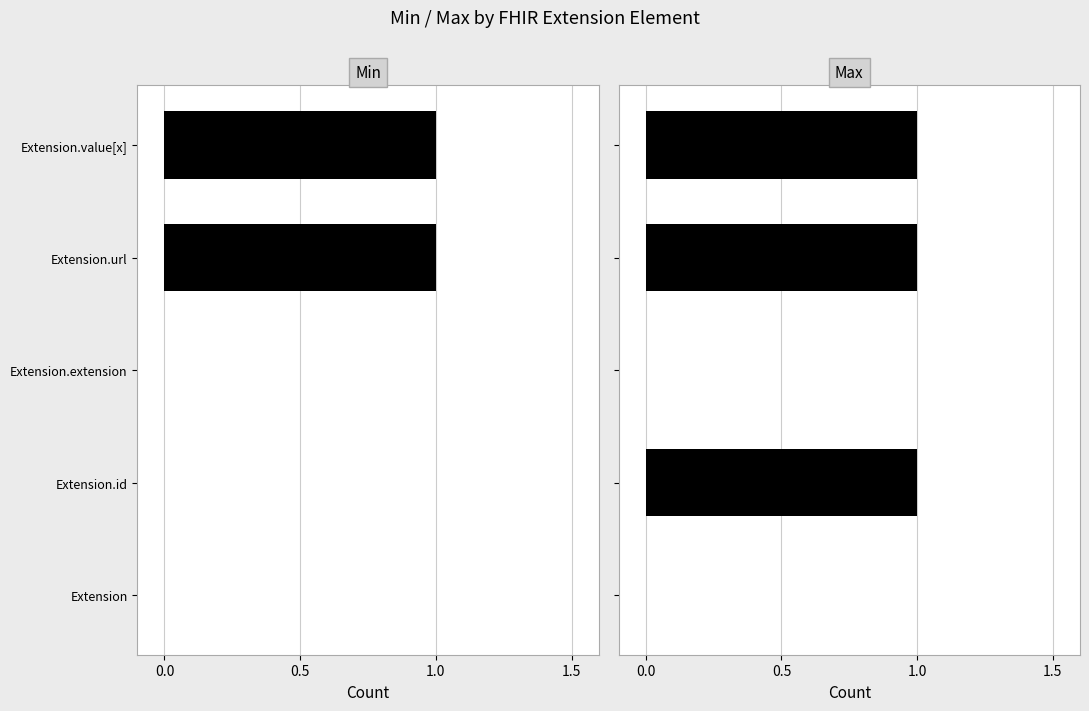

The Max series shows 0 at Extension.extension. True or false?

True